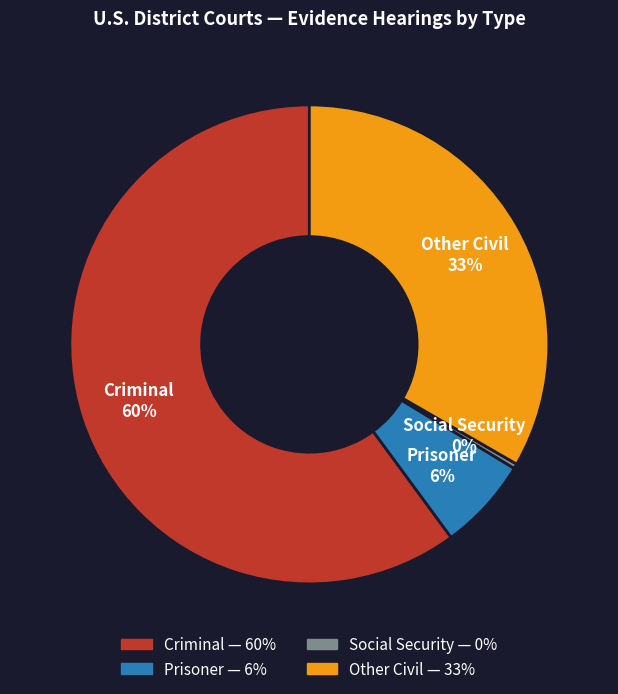

Is there any slice that represents more than half of the pie?

Yes